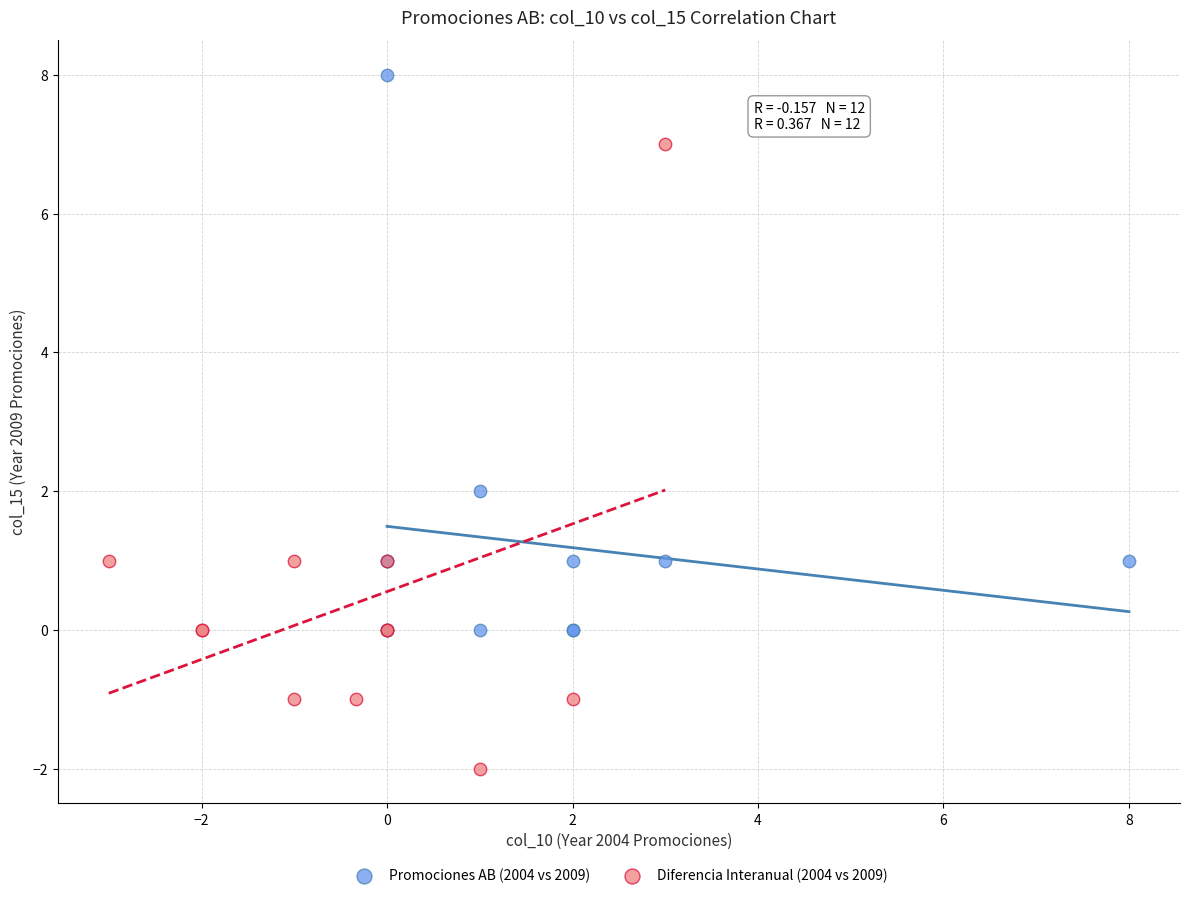

Which series reaches the maximum Y coordinate?

Promociones AB (2004 vs 2009)